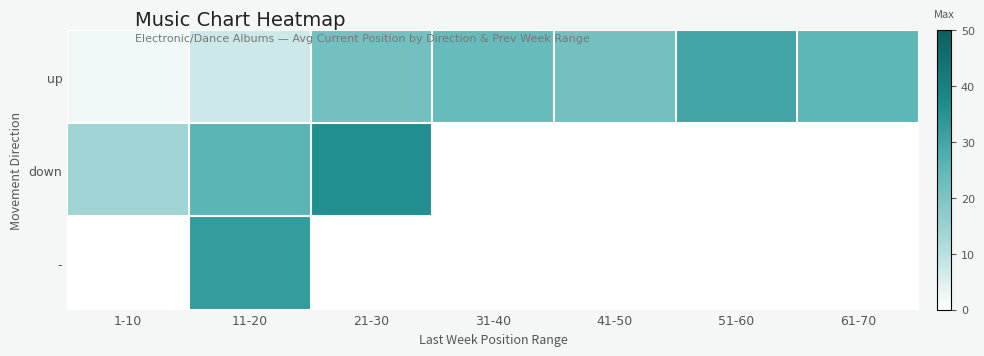

At which category is the sum across all series the highest?

11-20